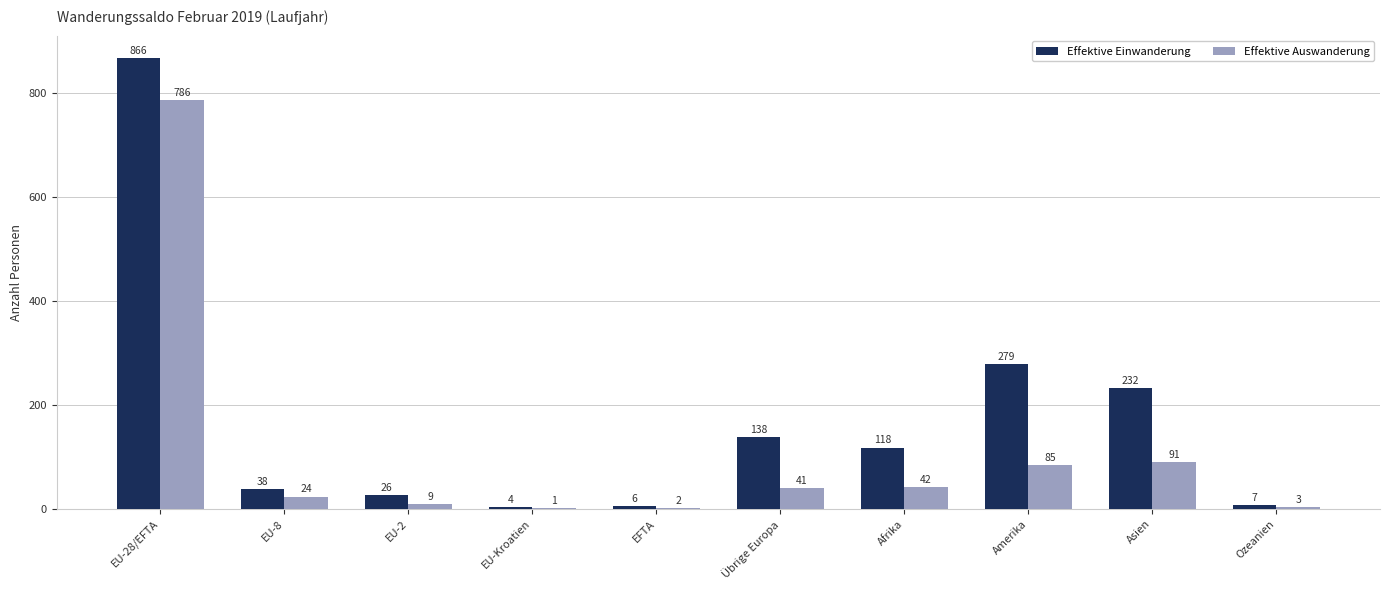

The Effektive Einwanderung series shows 37 at Afrika. True or false?

False